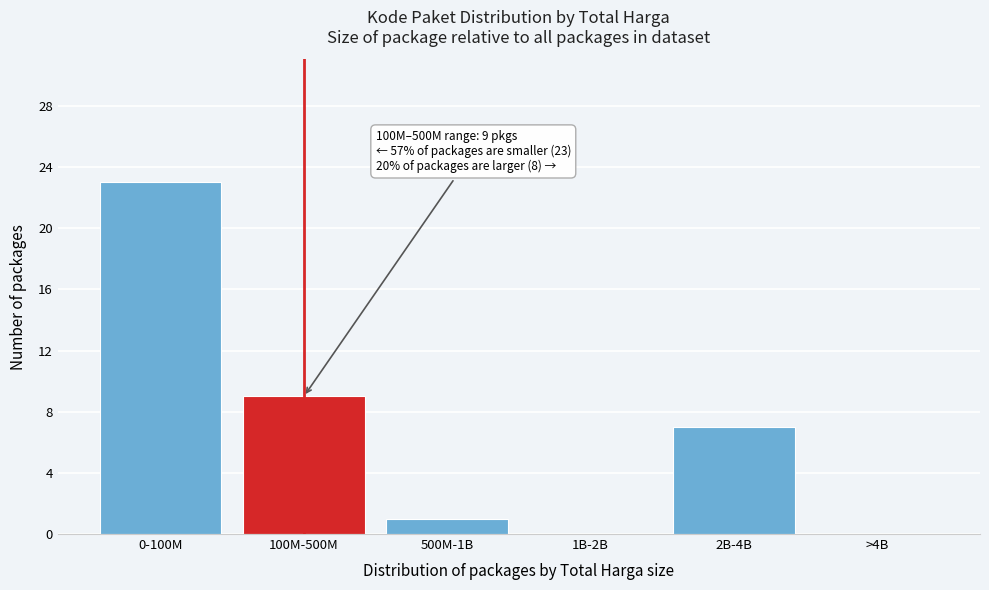

Reading left to right, what are all the values shown in this chart?

0-100M=23	100M-500M=9	500M-1B=1	1B-2B=0	2B-4B=7	>4B=0